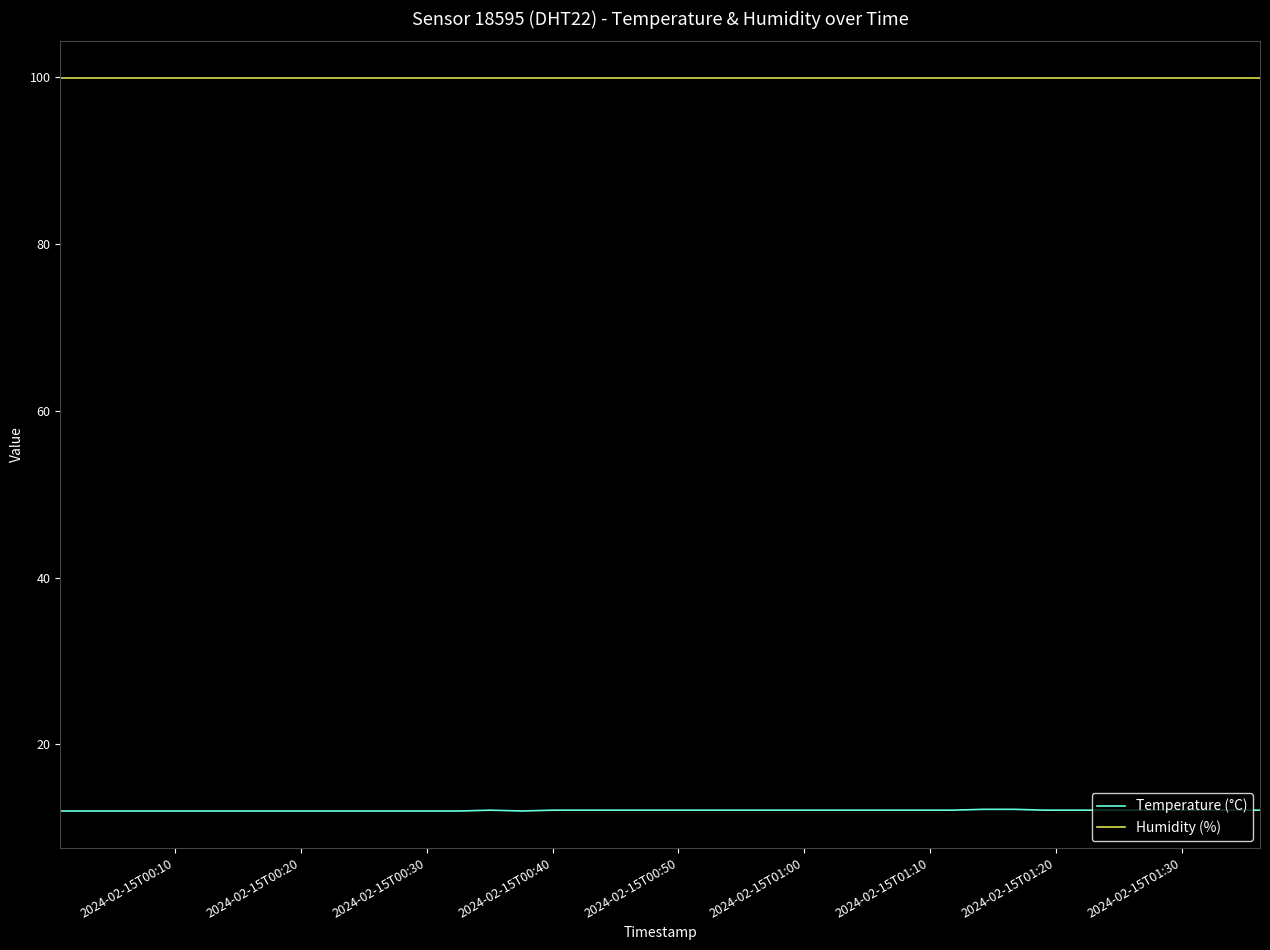

At how many categories does at least one series exceed 75?

40